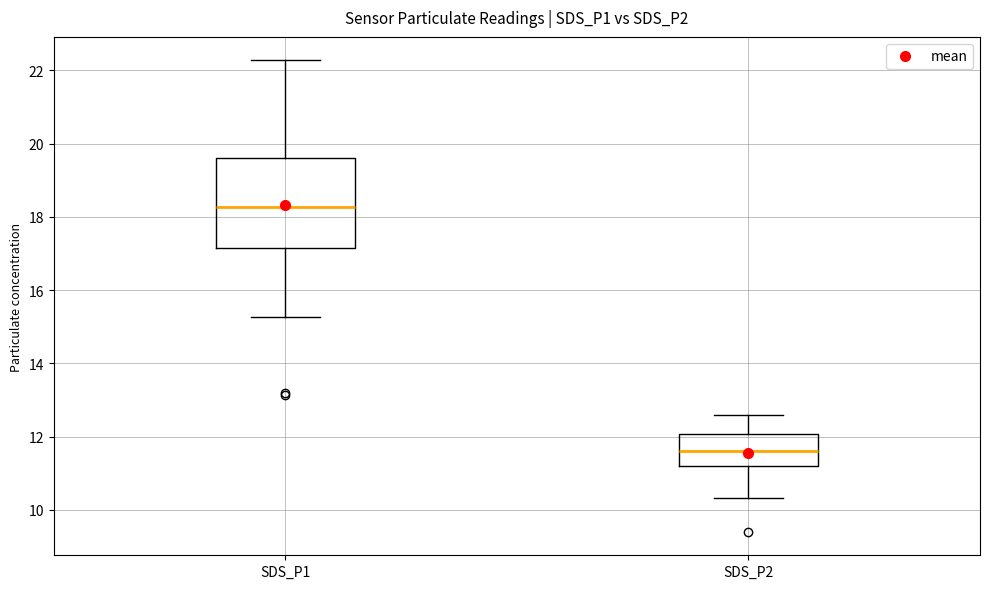

Where does the lower whisker of the box for SDS_P2 end on the y-axis? The values are not printed on the chart, so give them approximately, as read against the axis.

10.4